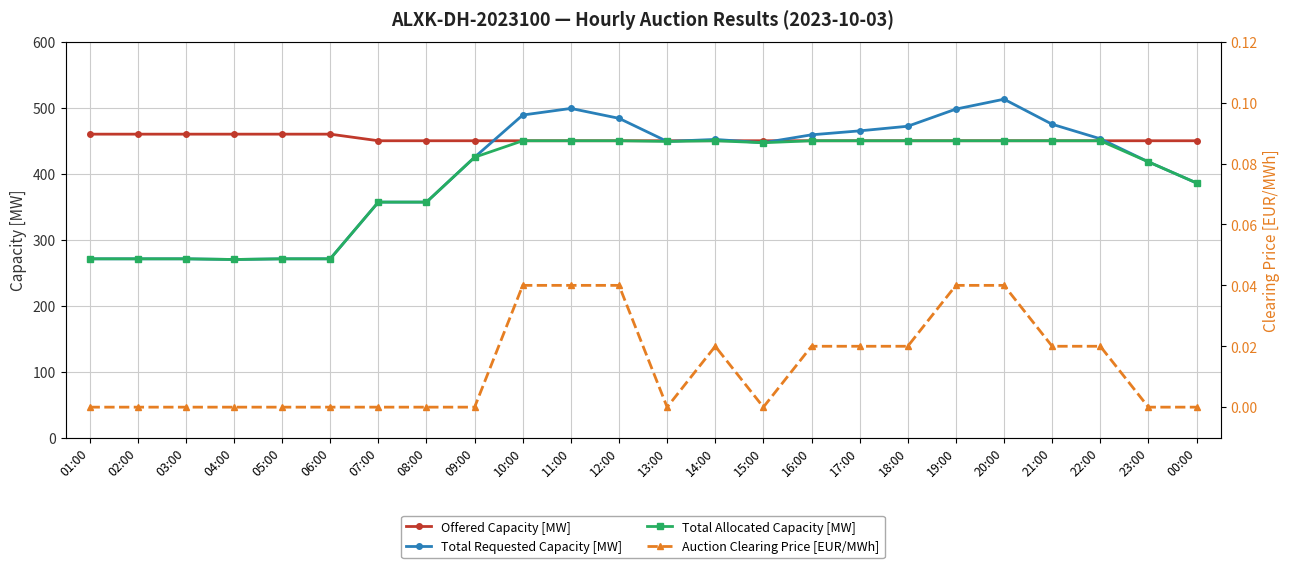

True or false: Auction Clearing Price [EUR/MWh] and Total Allocated Capacity [MW] intersect in this chart.

False